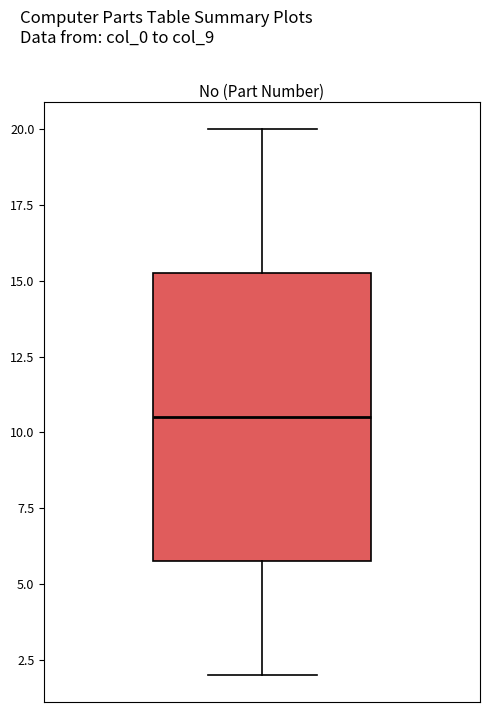

Transcribe this box plot: give where the median line is, the range the box spans, and where the two whiskers end, as read against the y-axis. The values are not printed on the chart, so give them approximately, as read against the axis.

median 10.5, box 6.0 to 15.5, whiskers 2.0 to 20.0